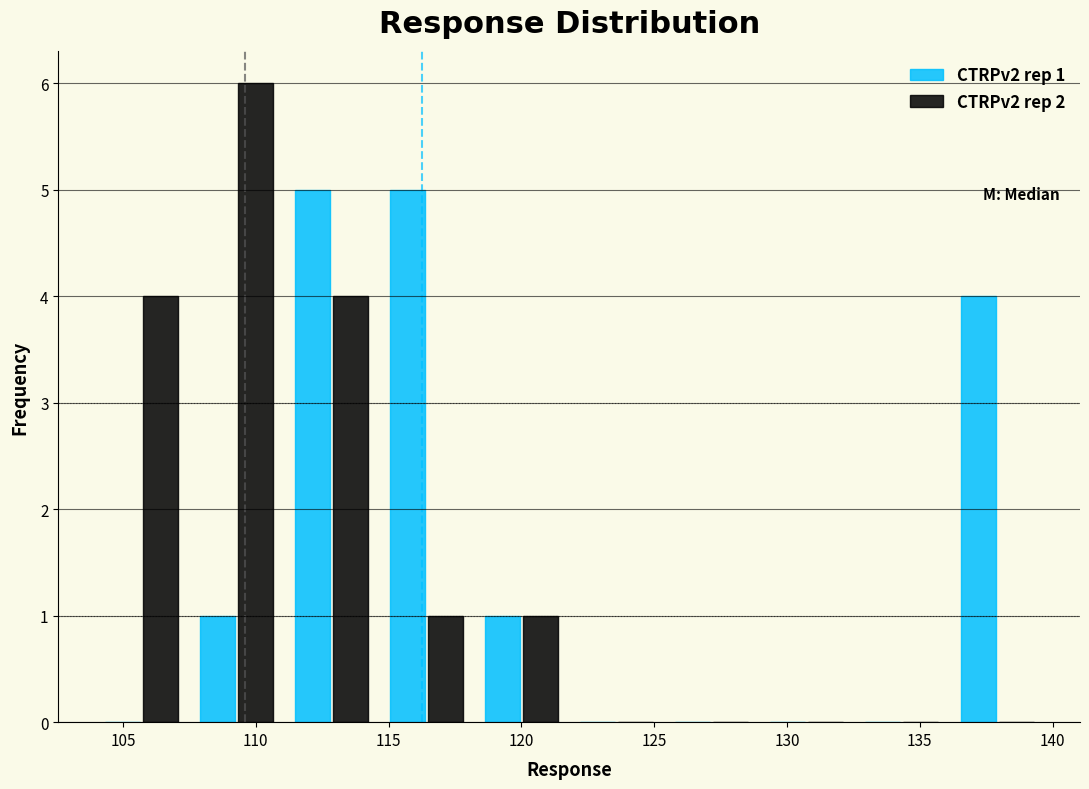

In the CTRPv2 rep 2 series, which range on the x-axis has the tallest bar?

107.5 to 111.0